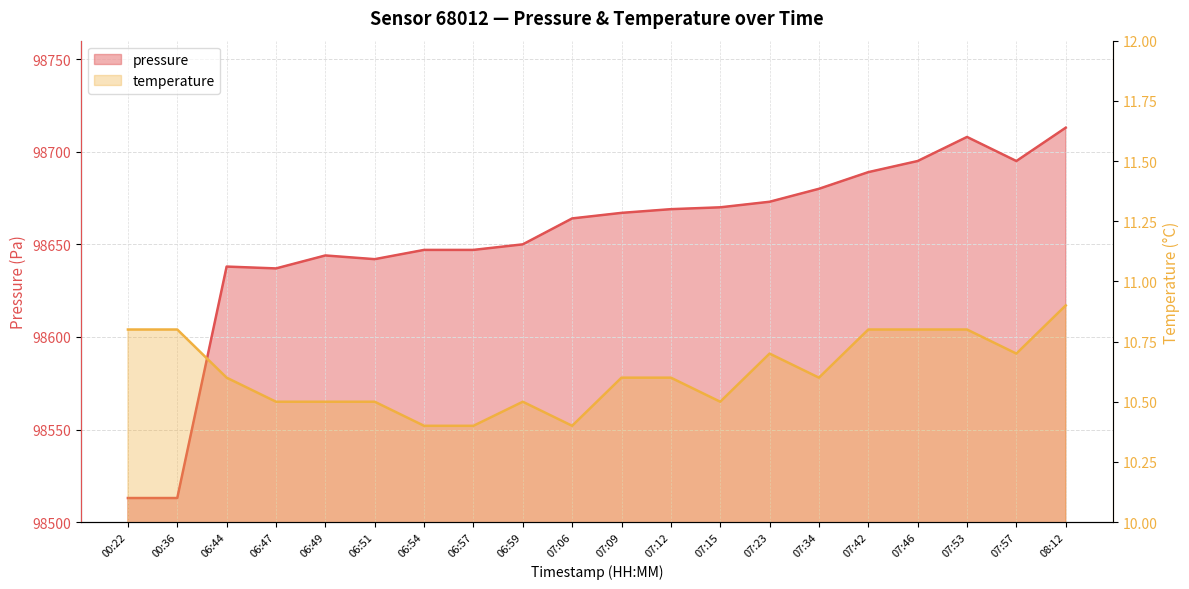

At 06:47, list the series in order from smallest to largest.

temperature, pressure